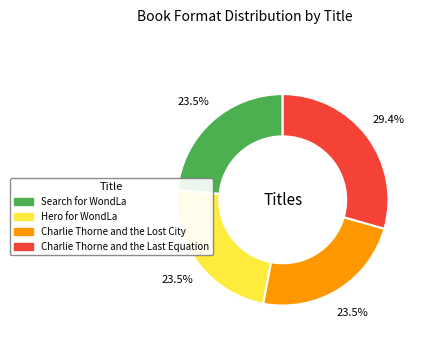

Which category has the biggest portion of the pie?

Charlie Thorne and the Last Equation